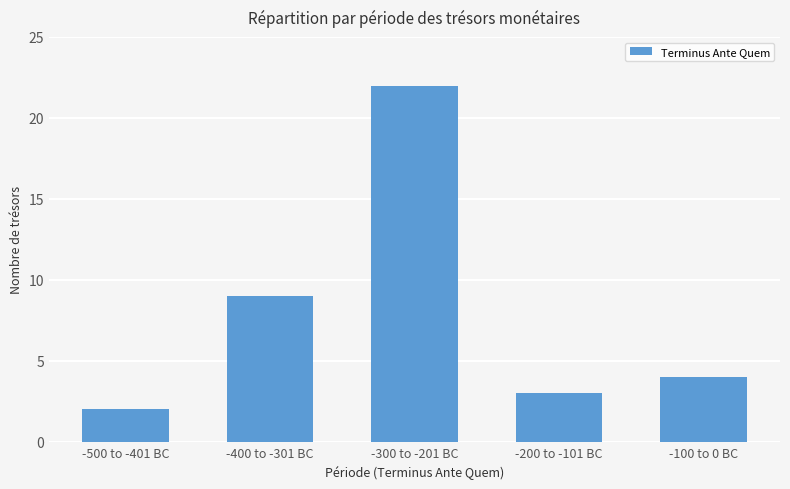

What is the difference between the second highest and minimum values?

7